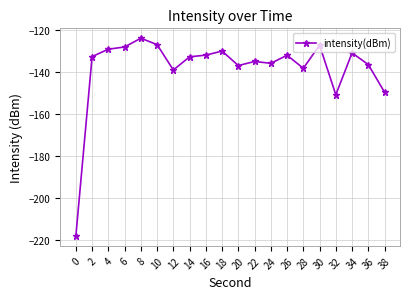

Where is the first local minimum?

12